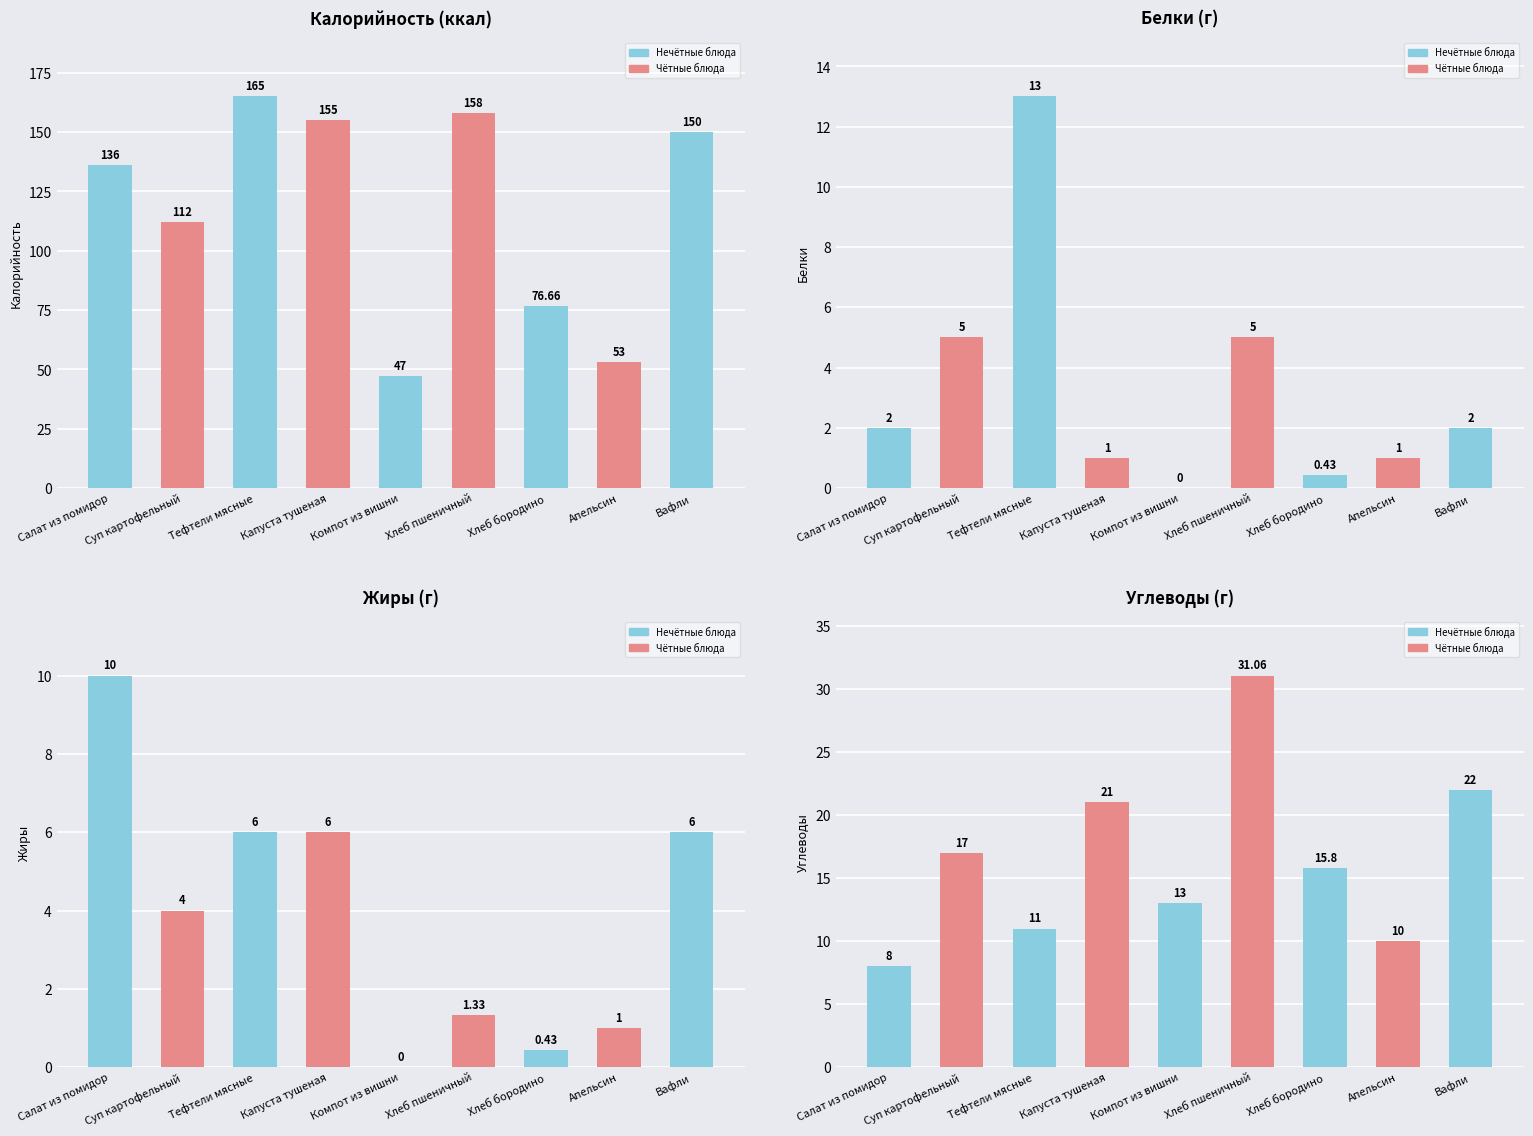

At how many categories does at least one series exceed 44?

9